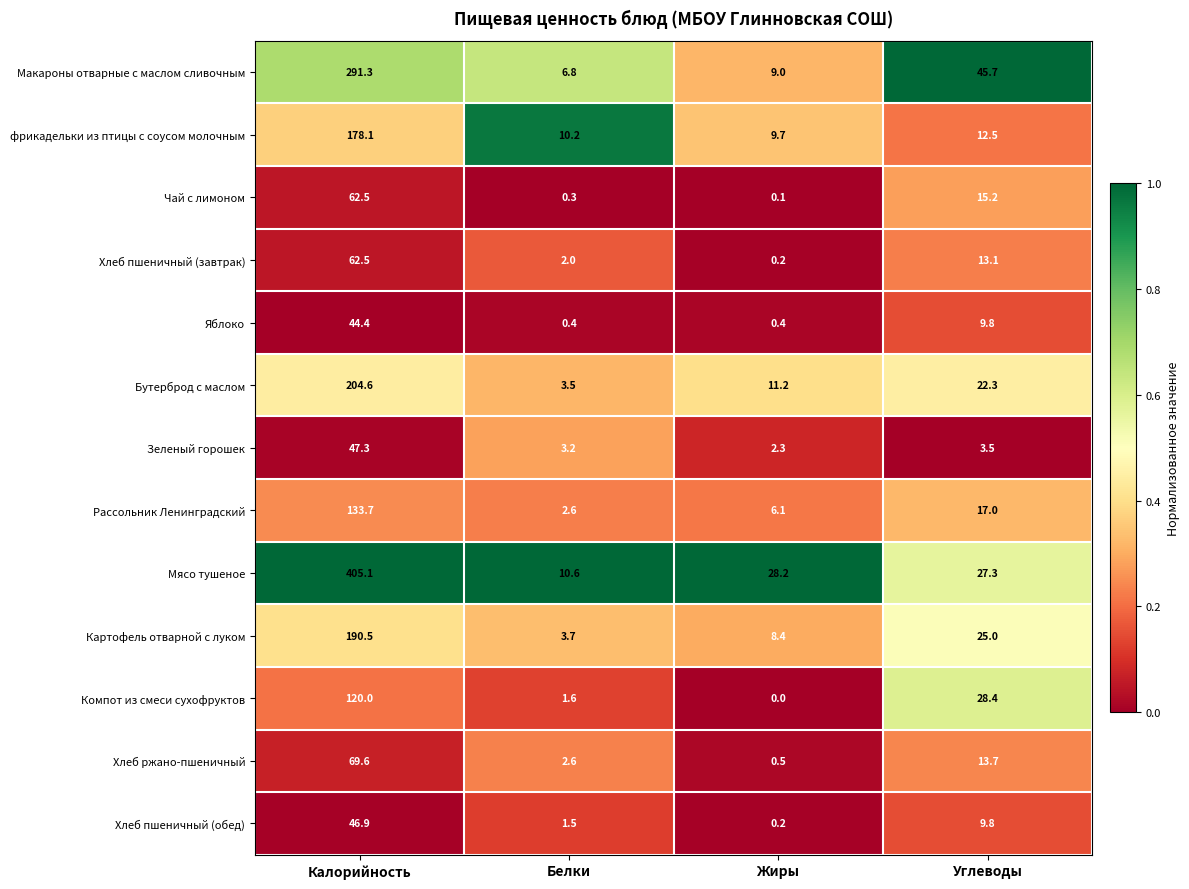

True or false: Бутерброд с маслом has a value of 22.3 at Углеводы.

True